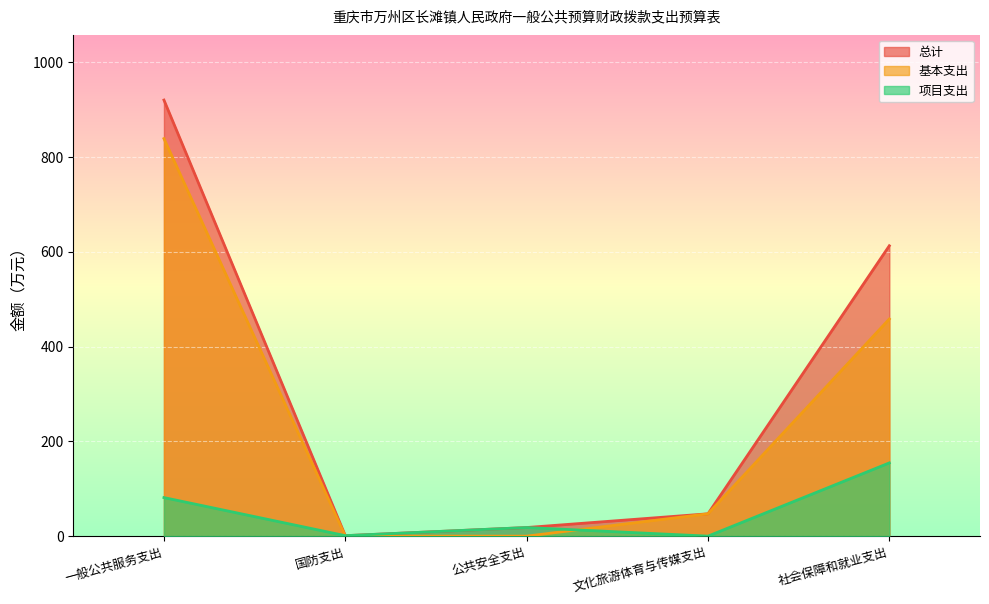

Is it true that 基本支出 equals 838.5 at 一般公共服务支出?

True